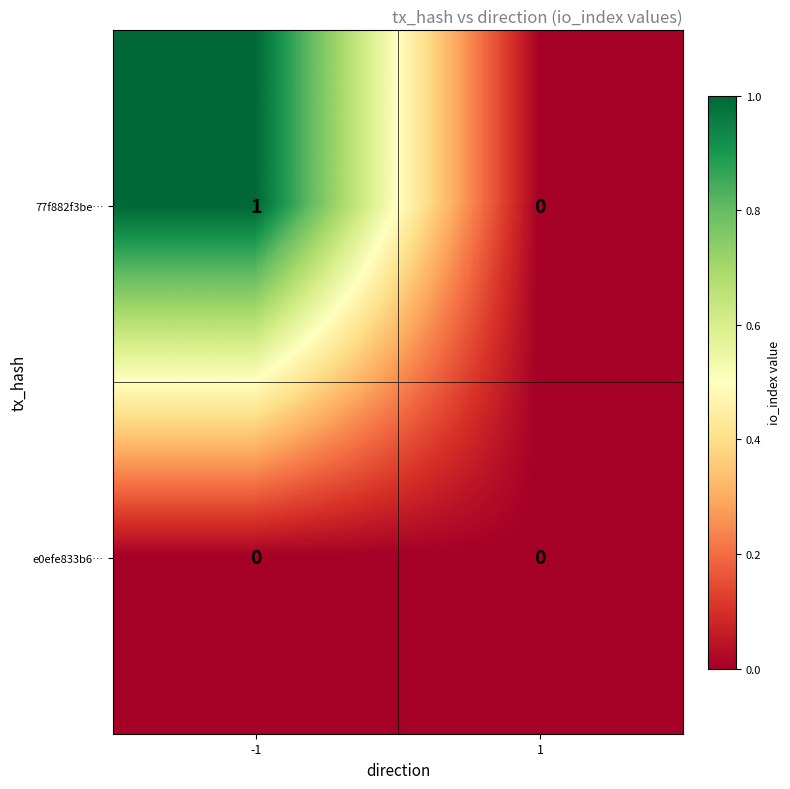

What is the greatest value displayed?

1